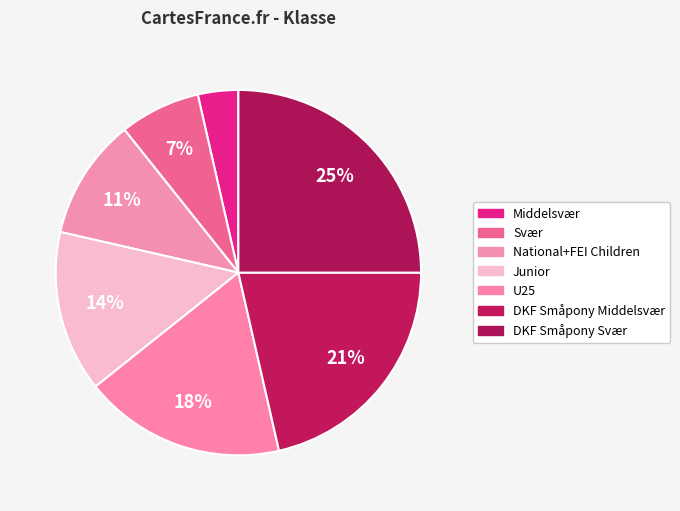

How many segments does this pie chart have?

7